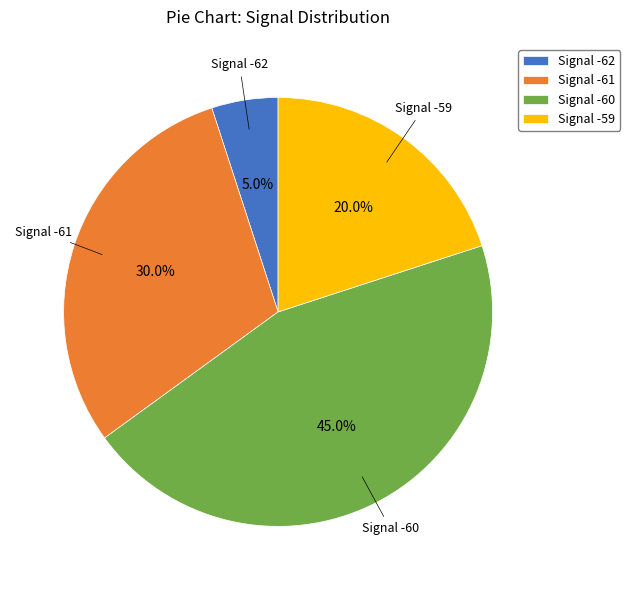

Which has a higher value, Signal -62 or Signal -61?

Signal -61